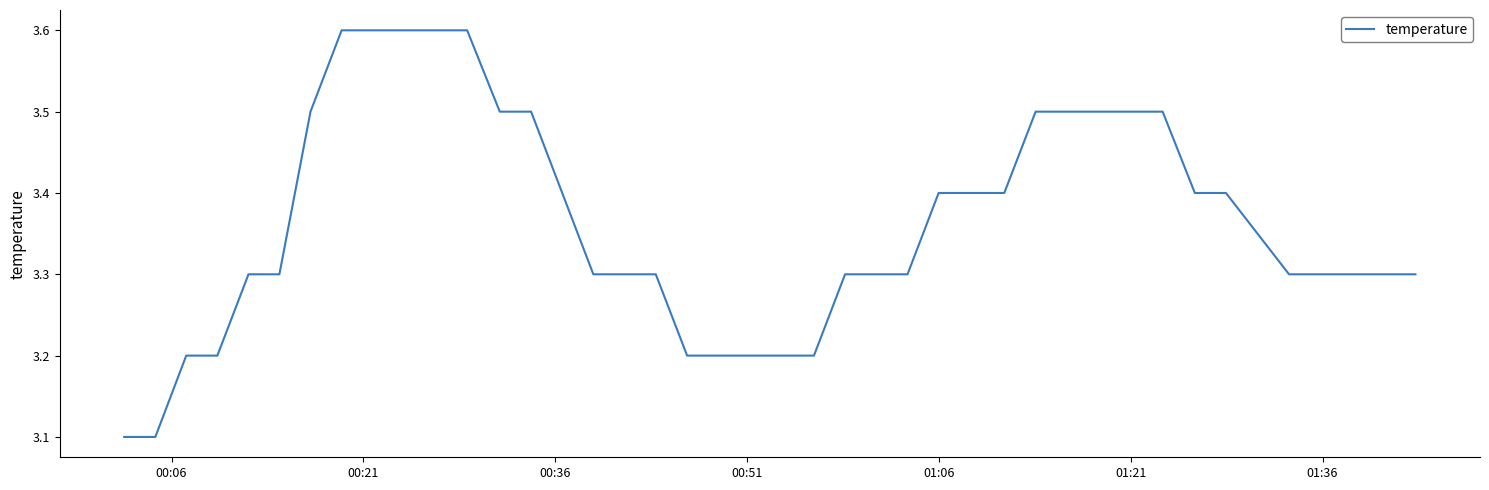

What is the maximum value shown in the chart?

3.6